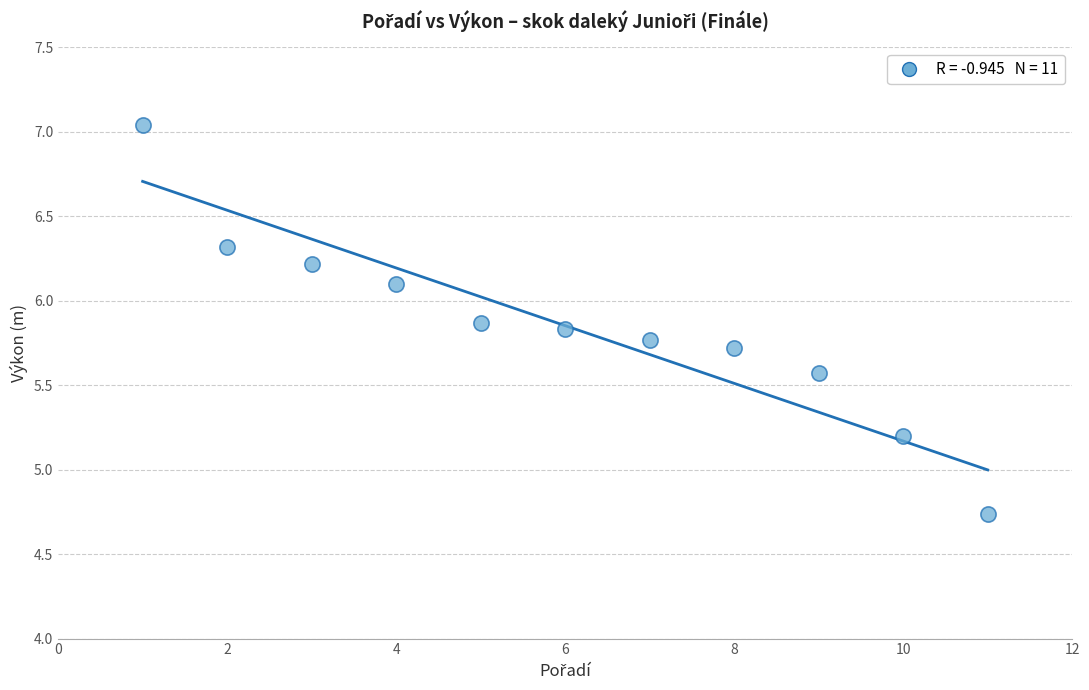

What is the average Y value?

5.9